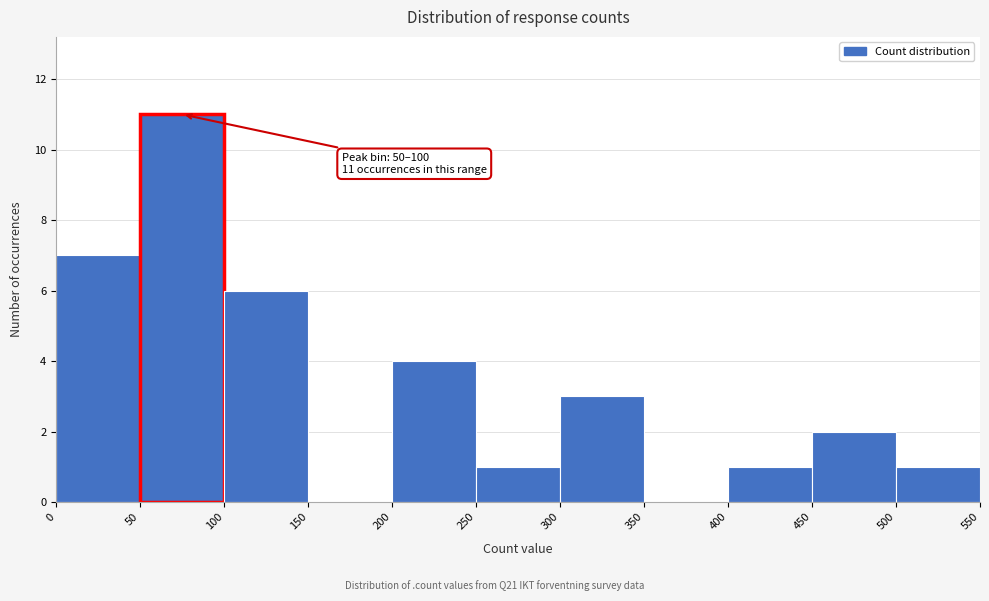

Over which range of the x-axis is the bar tallest?

50 to 100